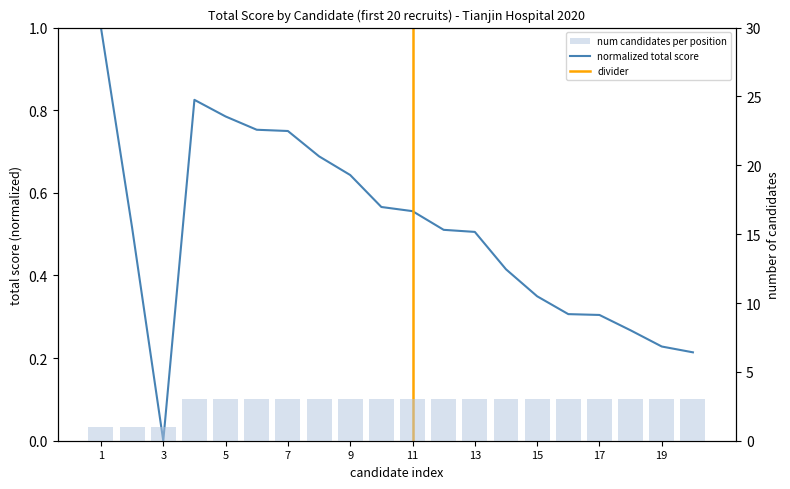

What is the average value of the obs_count series?

2.7